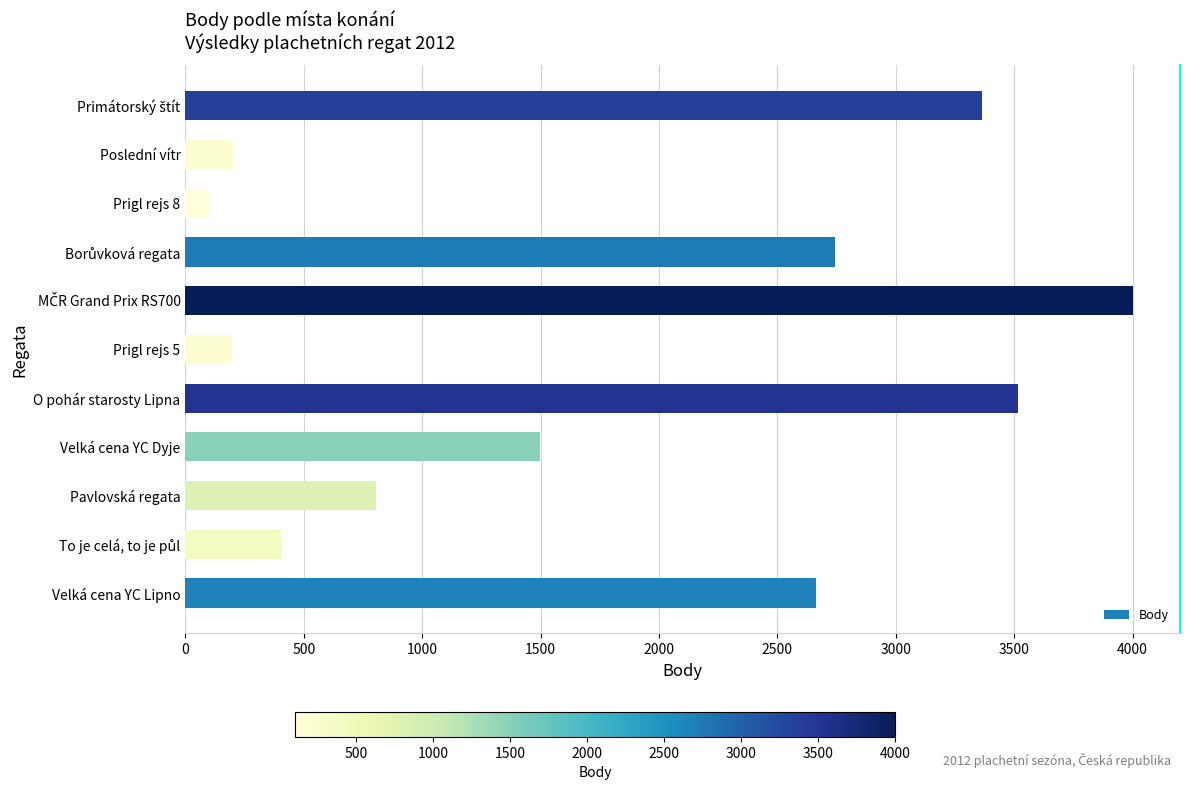

What is the greatest value displayed?

4000